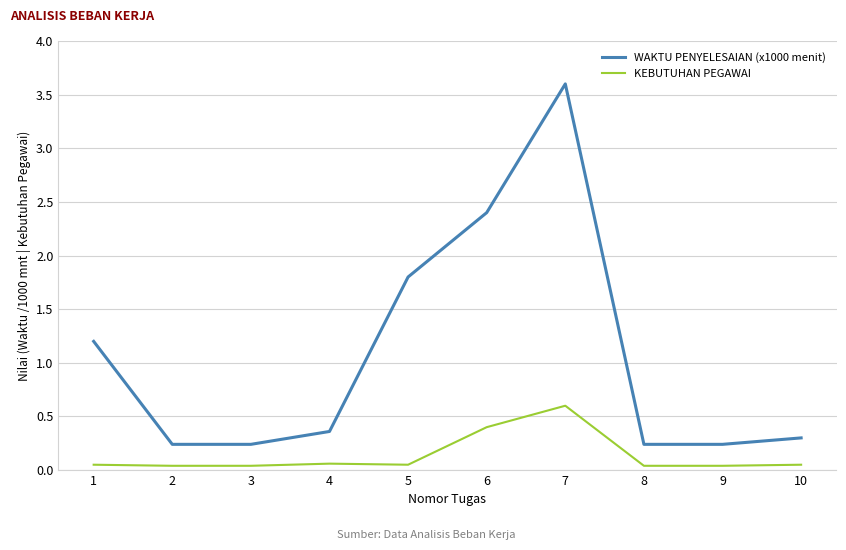

What is the difference between the maximum and minimum values in the KEBUTUHAN PEGAWAI series?

0.6